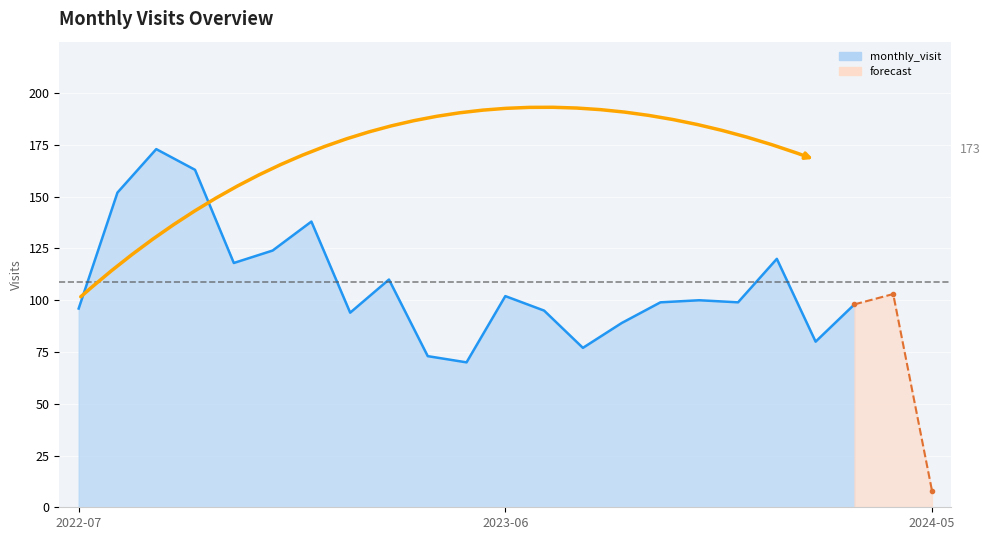

What is the label of the 18th point from the left?

2023-12